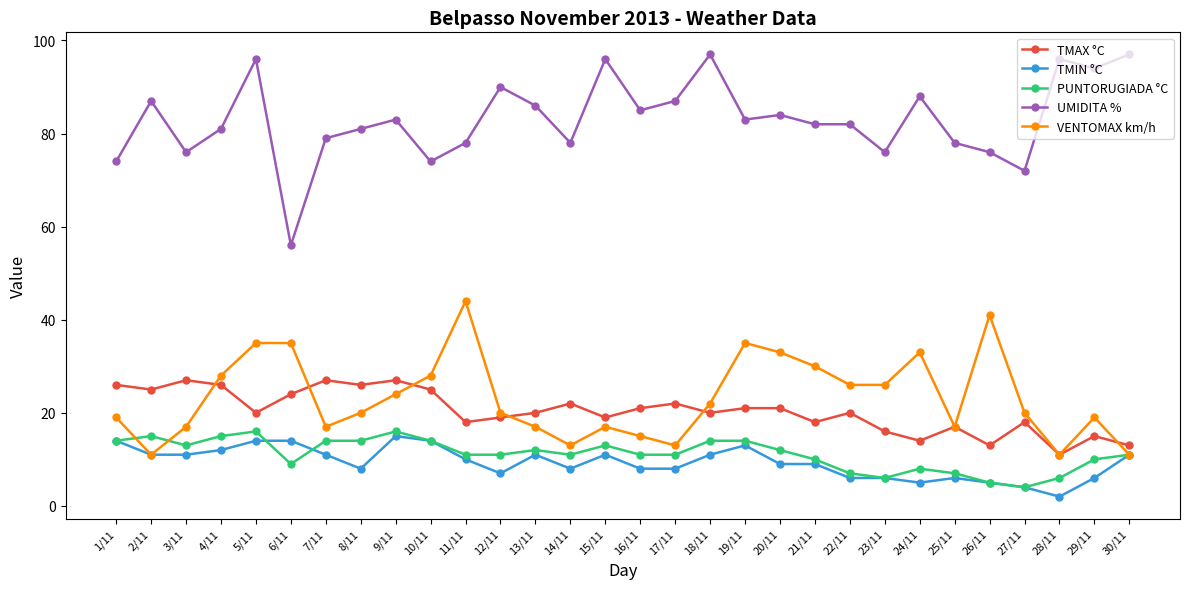

What position from the left is 13/11?

13